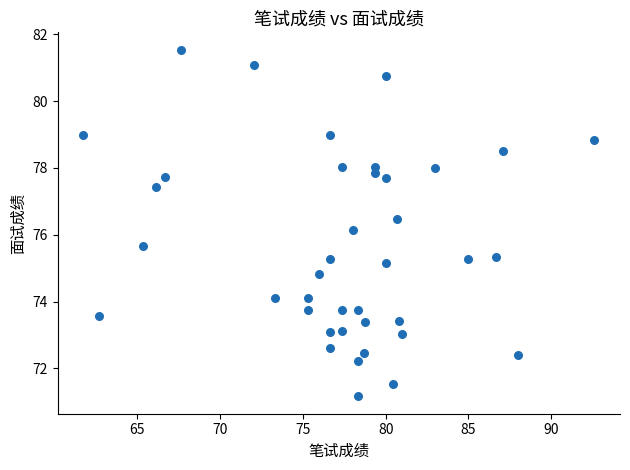

What Y value in the scatter plot is closest to 76?

76.1